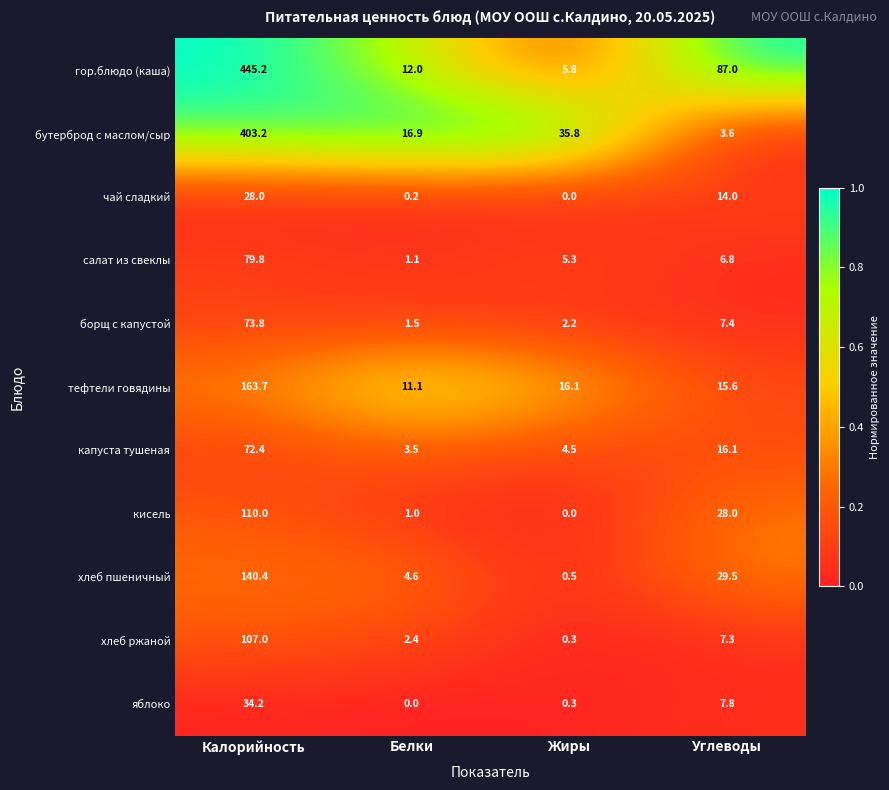

What is the average value of the гор.блюдо (каша) series?

137.5